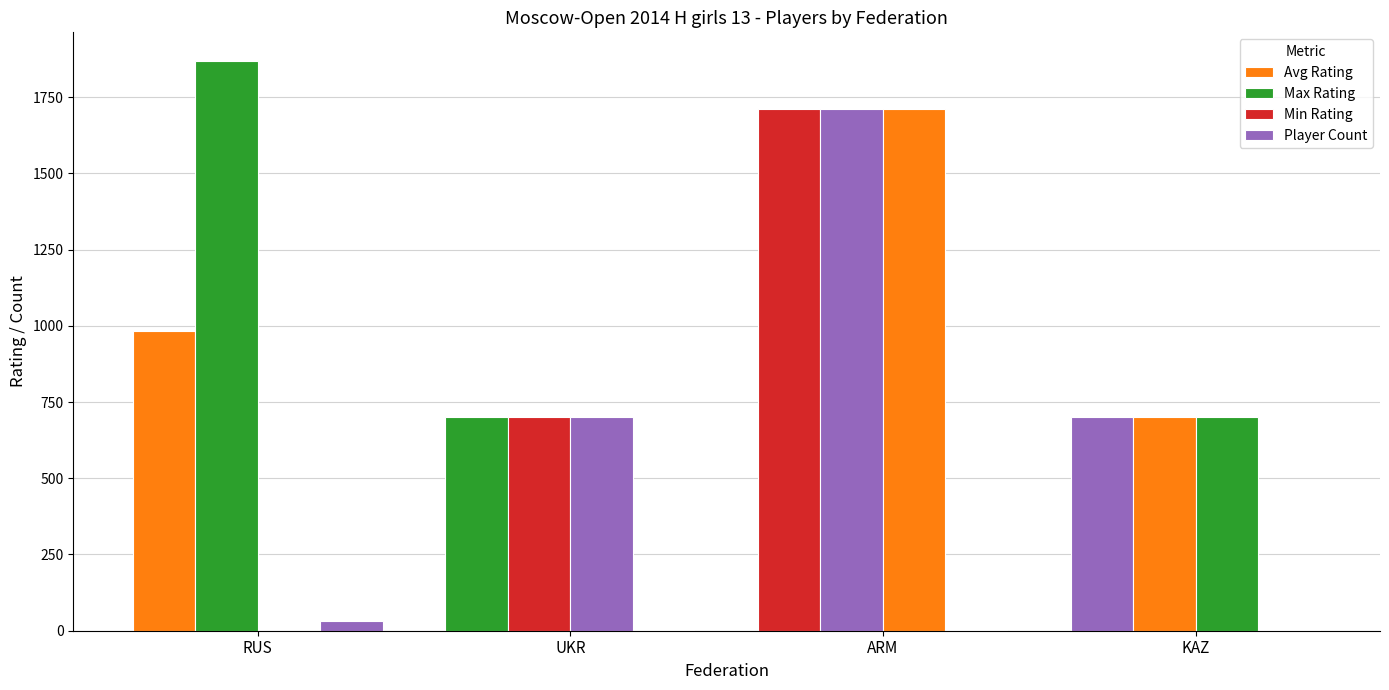

How many categories are shown in the chart?

4